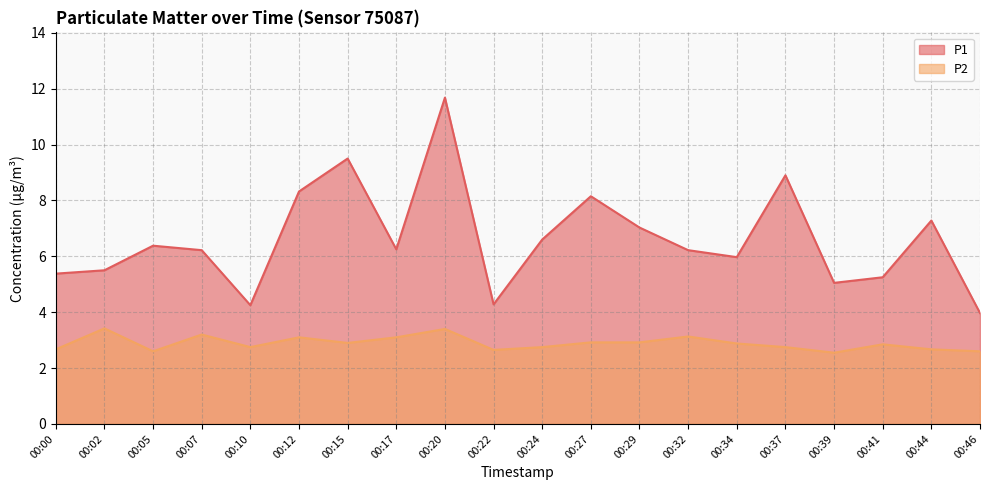

True or false: P1 has more than 0 points higher than both neighbors.

True